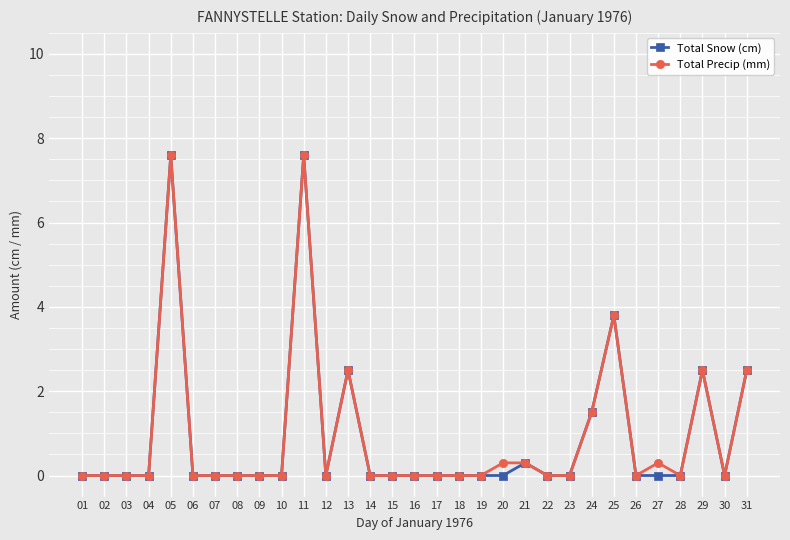

What is the maximum value for Total Snow (cm)?

7.6